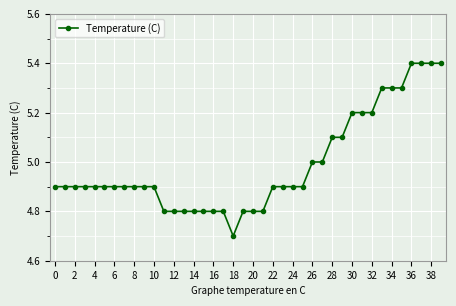

What is the value of the 13th point from the left?

4.8